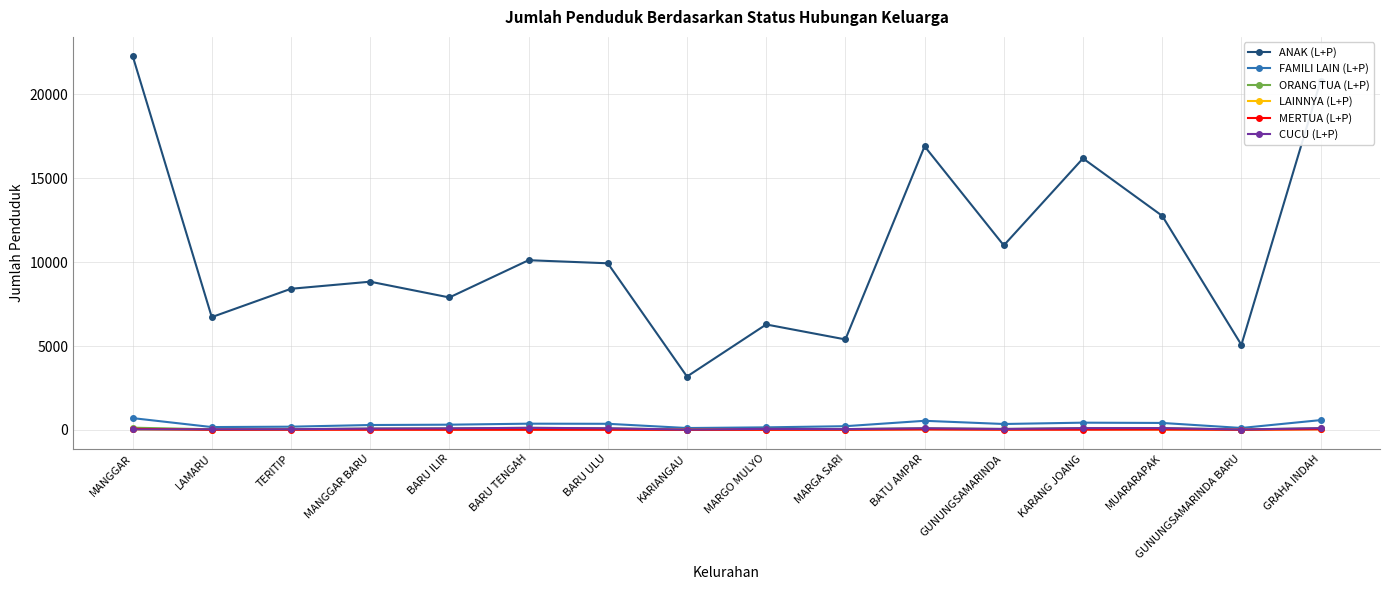

What is the sum of the LAINNYA (L+P) values at MARGA SARI and KARANG JOANG?

47